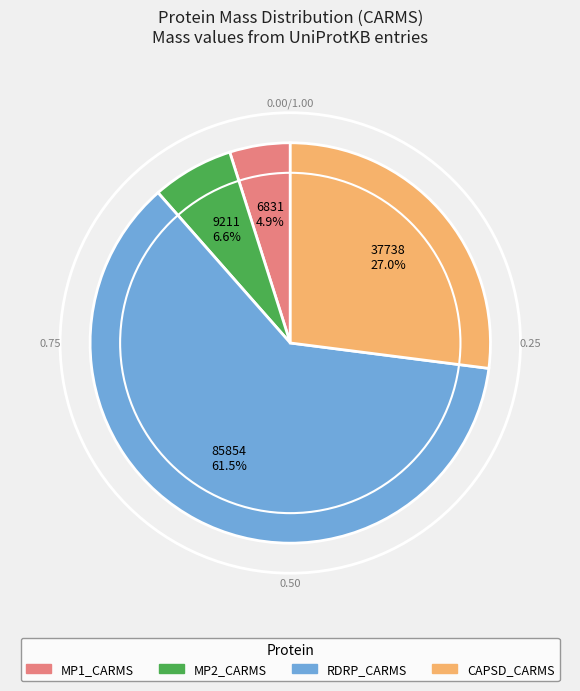

Between RDRP_CARMS and MP1_CARMS, which is larger?

RDRP_CARMS